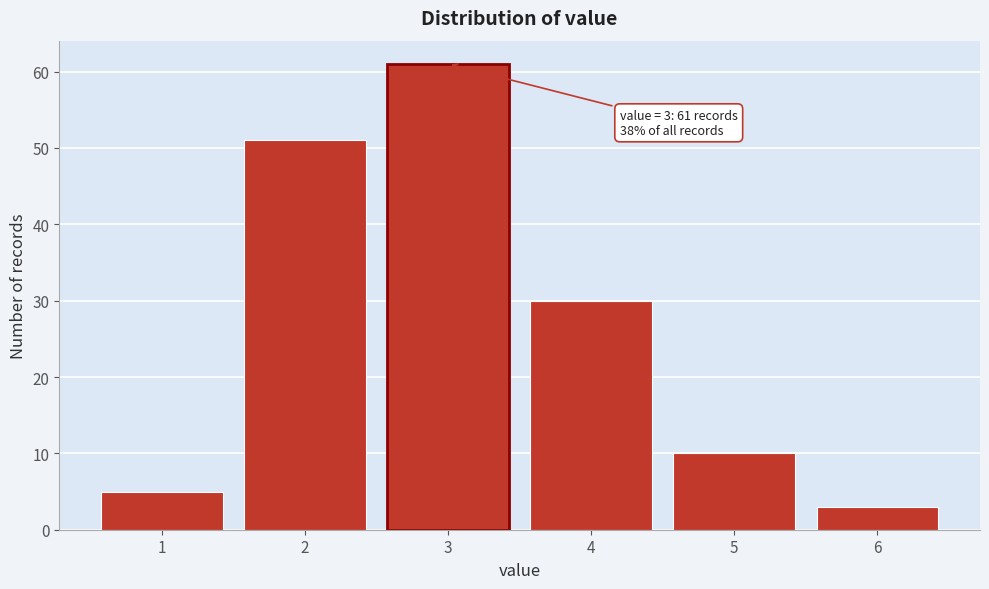

Reading left to right, extract all data points from this chart.

5	51	61	30	10	3